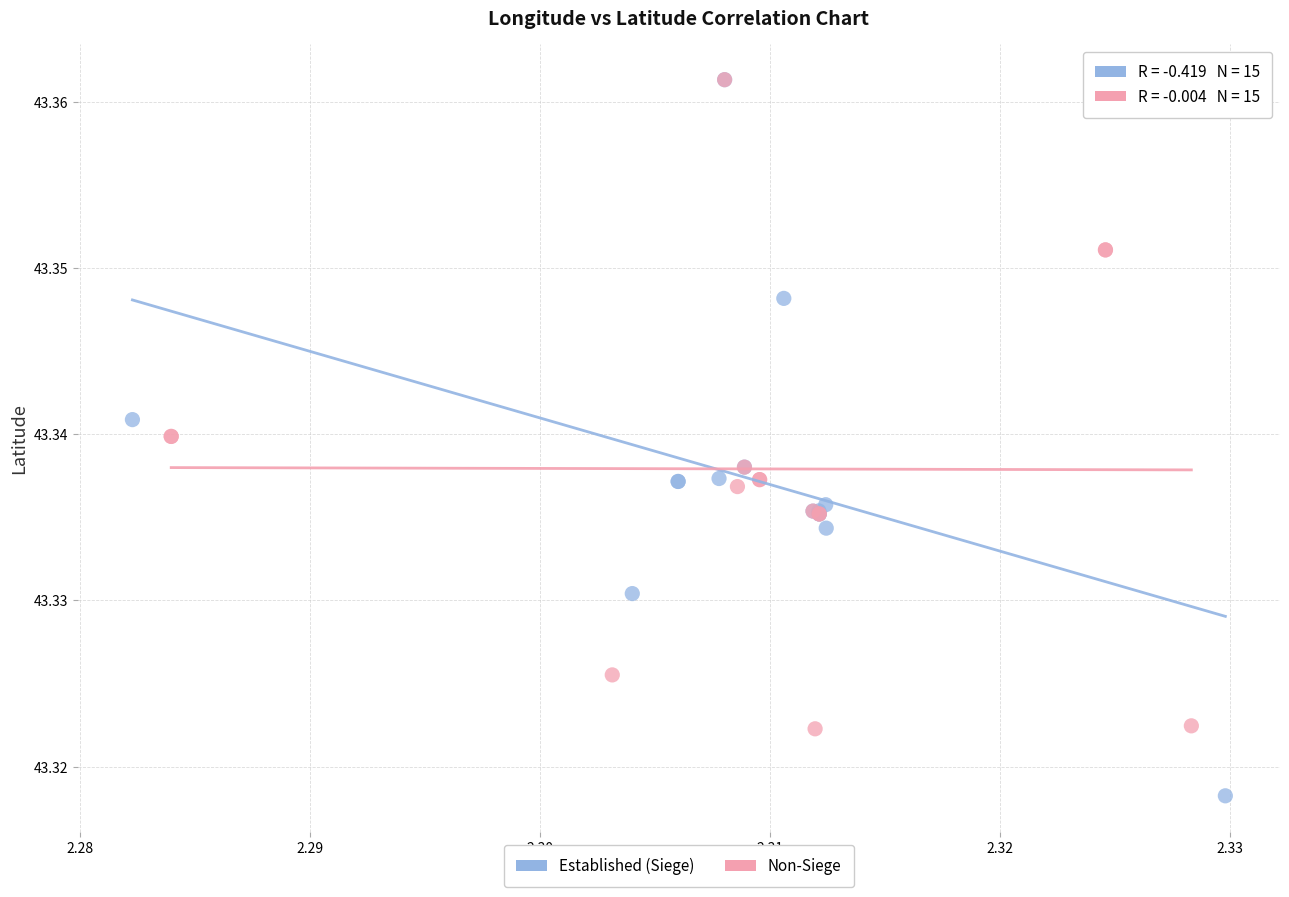

Which series has the largest Y range (max minus min)?

Established (Siege)